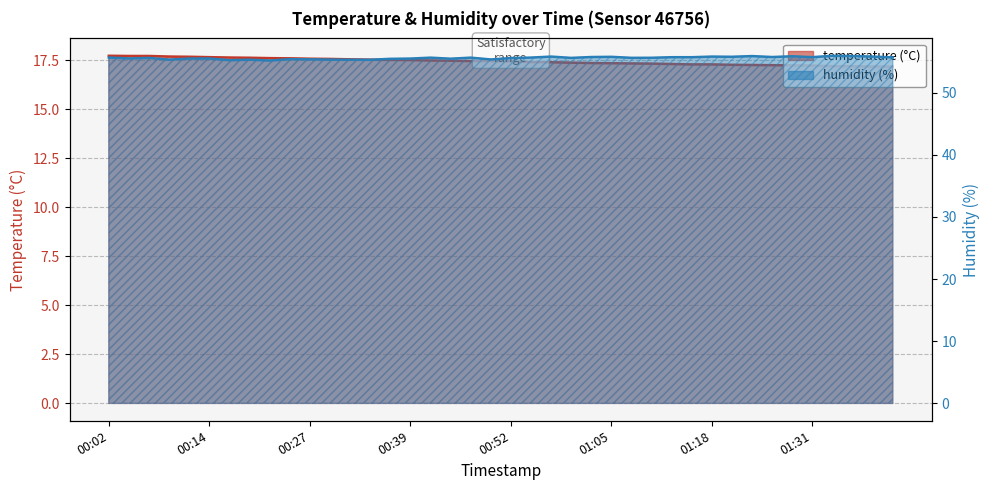

What is the value of the humidity point at the 21st from the left?

55.6